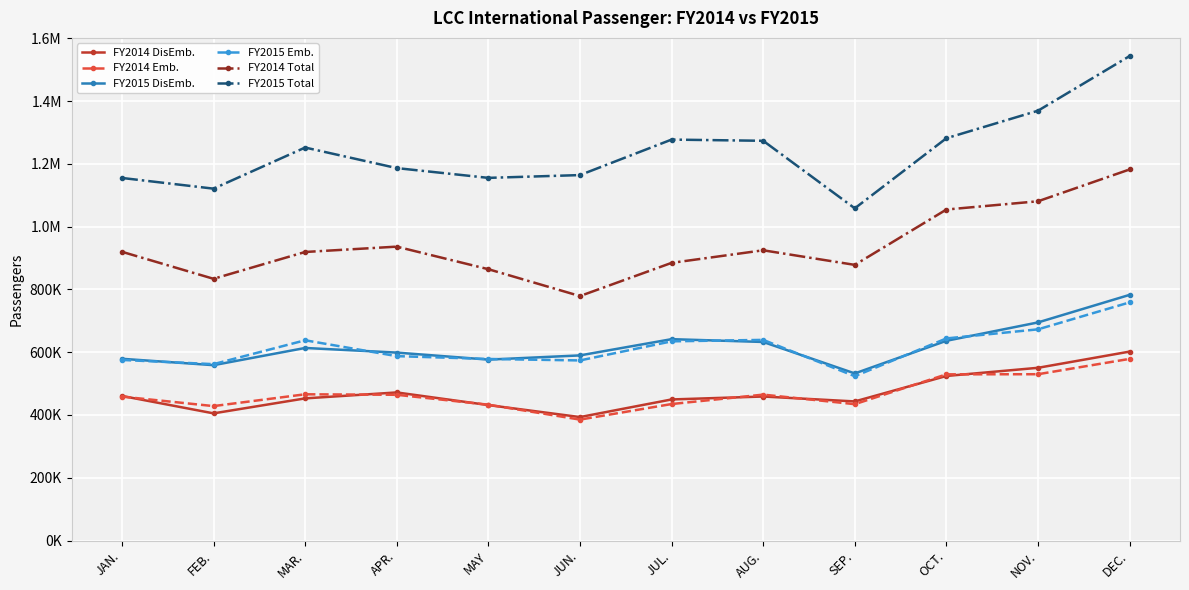

At which category does FY2014 Emb. reach its first local peak?

MAR.